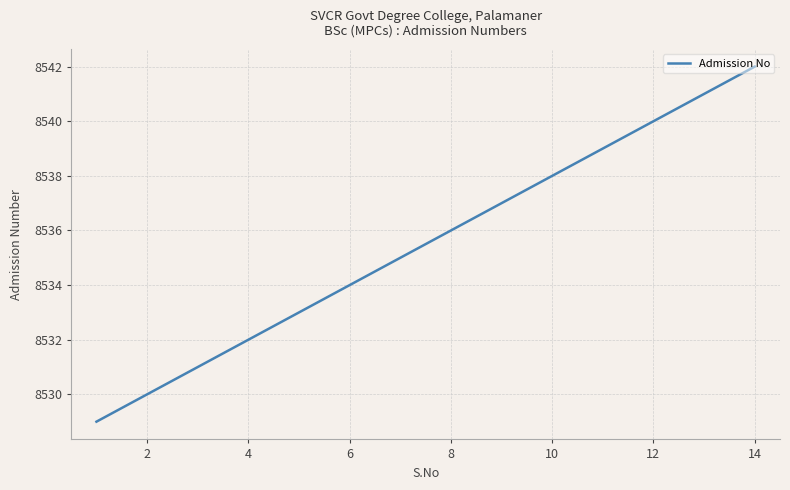

What is the maximum value shown in the chart?

8542.0